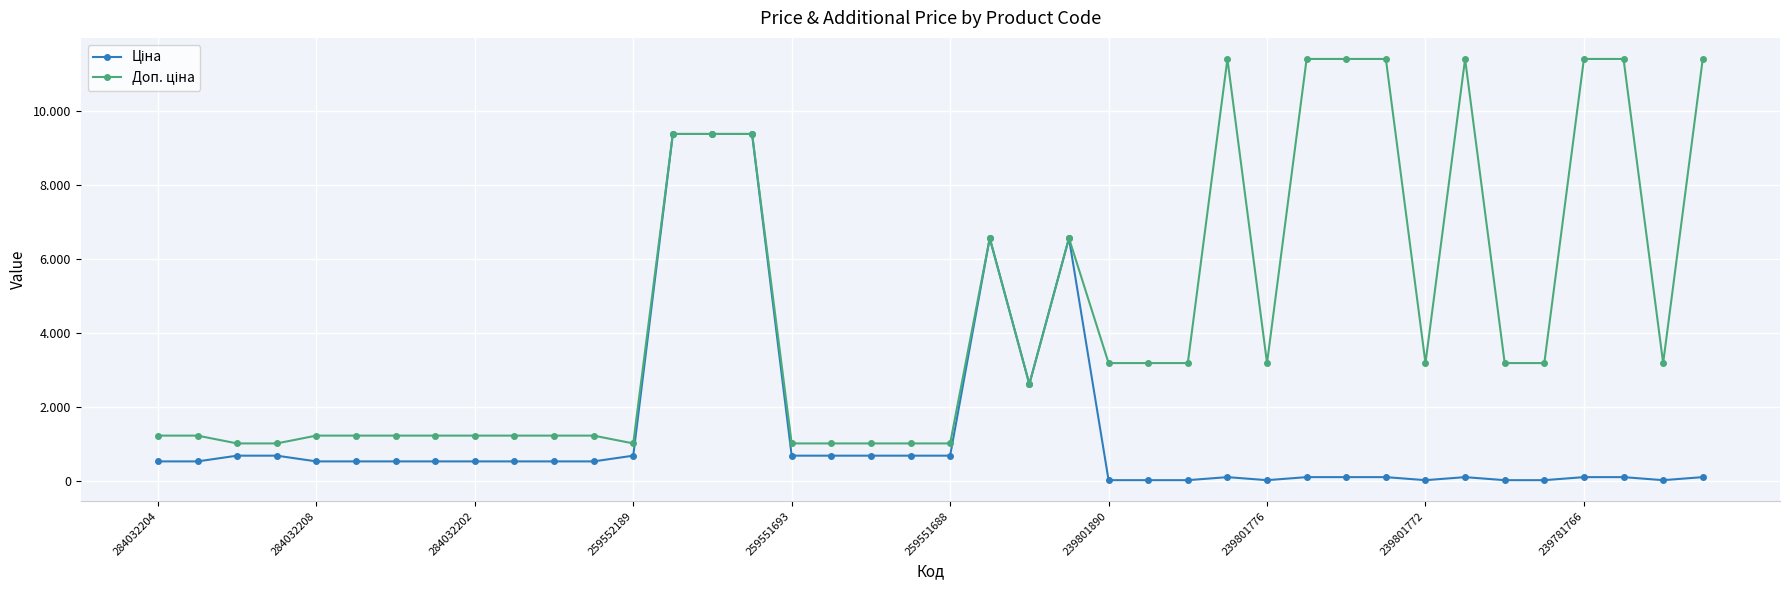

What is the difference between the maximum and minimum values in the Доп. ціна series?

10385.4